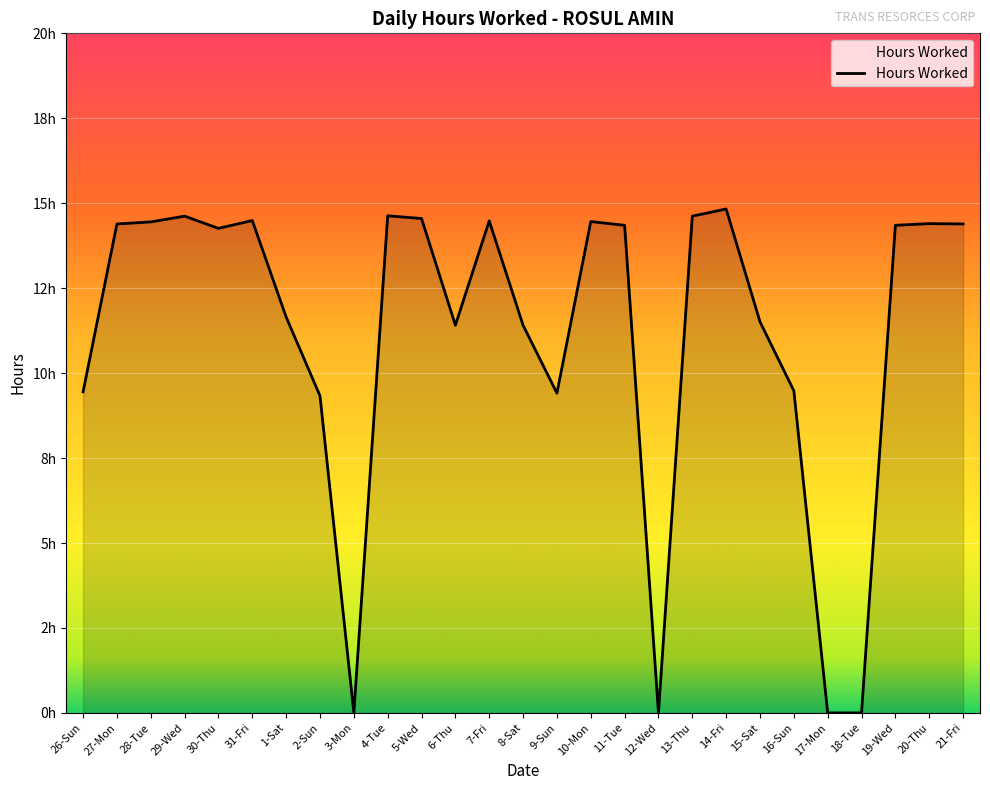

Does the chart display data point markers on the line(s)?

No